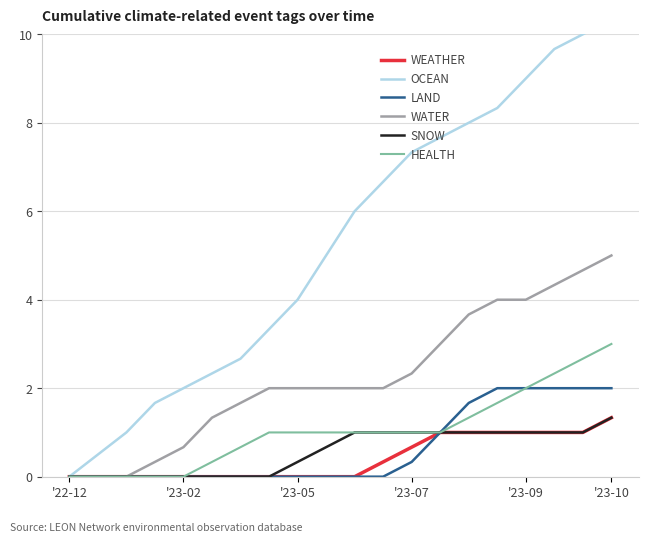

The WEATHER series shows 0.7 at '23-07. True or false?

True